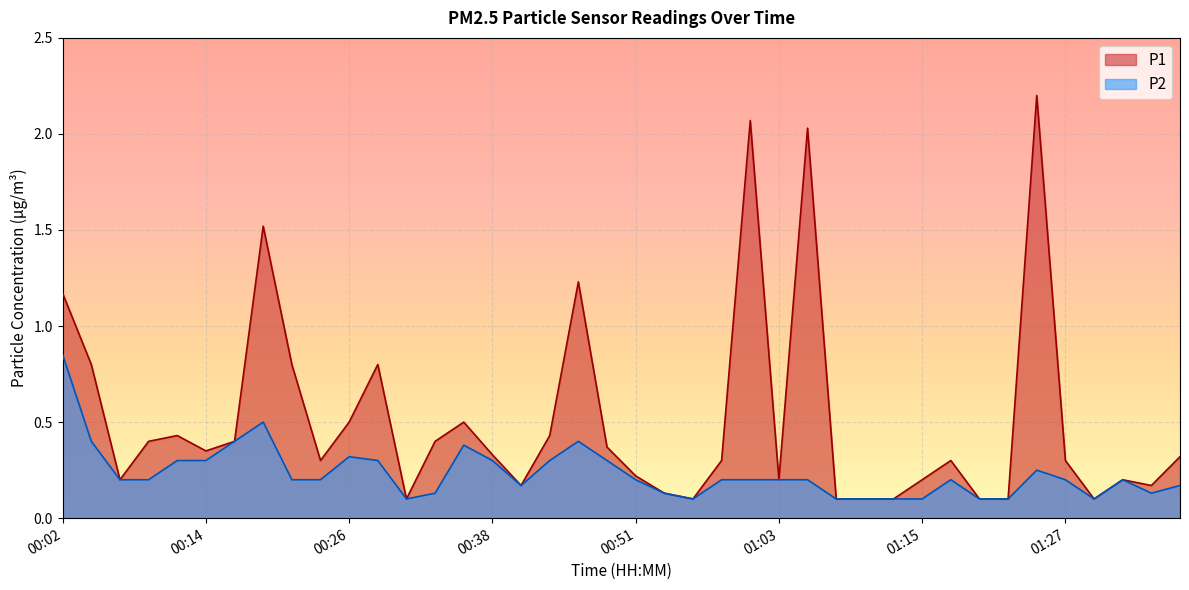

How many interior local peaks does the P1 series have?

10